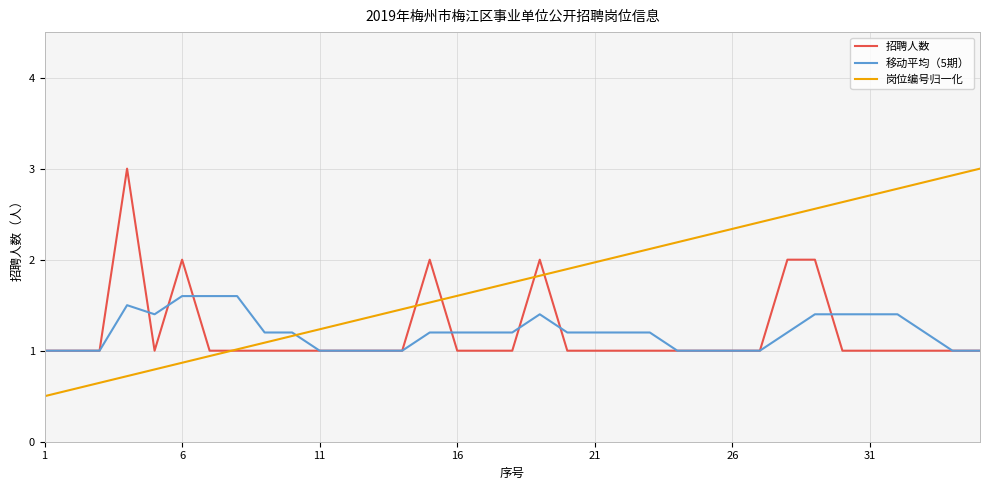

How many times do 岗位编号归一化 and 移动平均（5期） cross each other?

1